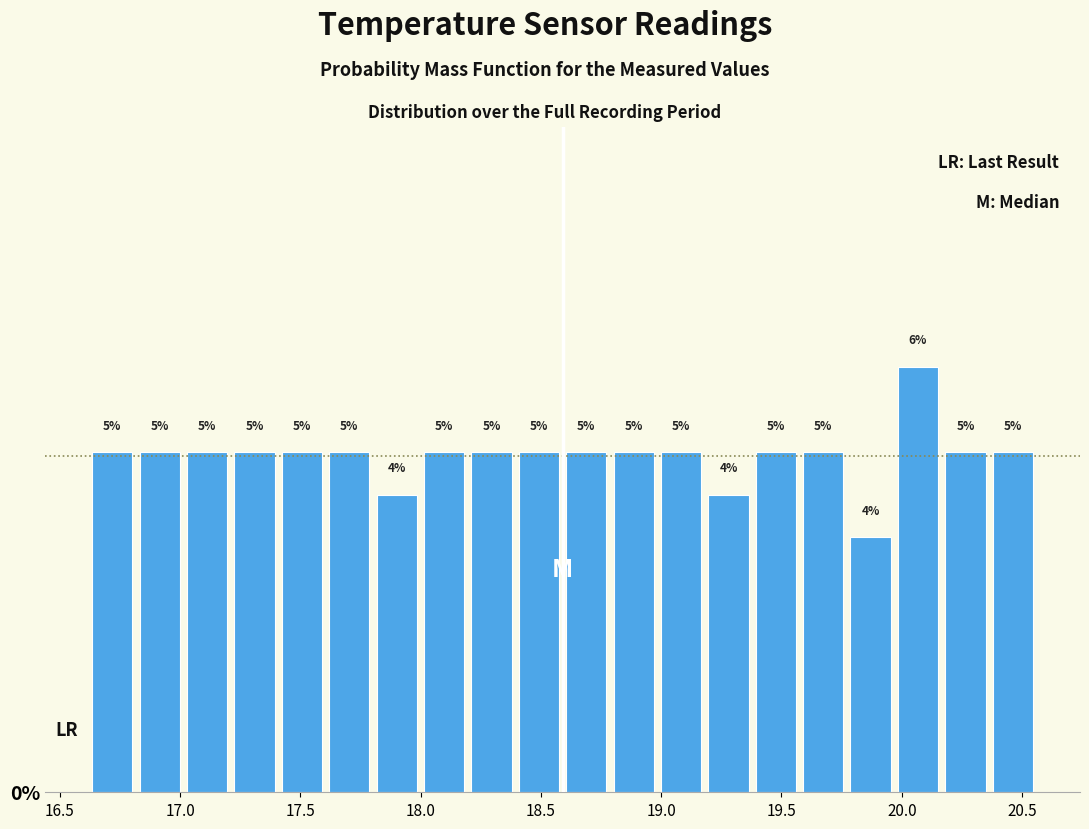

Around what value on the x-axis is the tallest bar? Give the approximate position of its centre, as read against the axis.

20.05